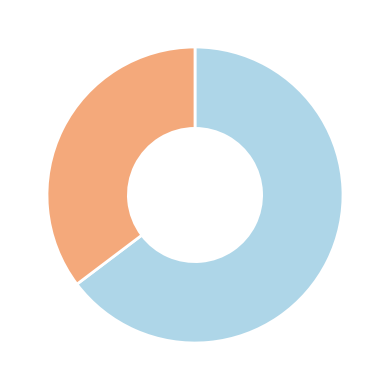

Count the number of slices in the pie.

2